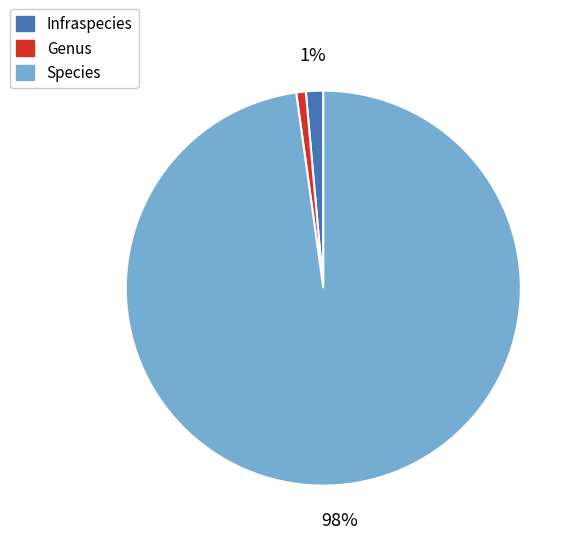

How many slices are in this pie chart?

3